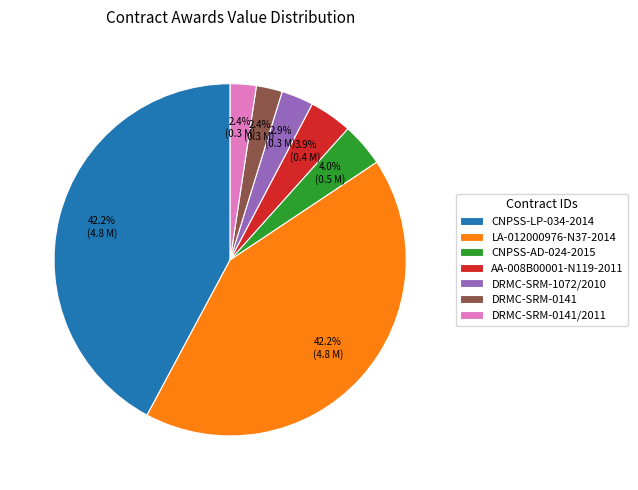

What percentage is the CNPSS-LP-034-2014 slice, to the nearest percent?

42%